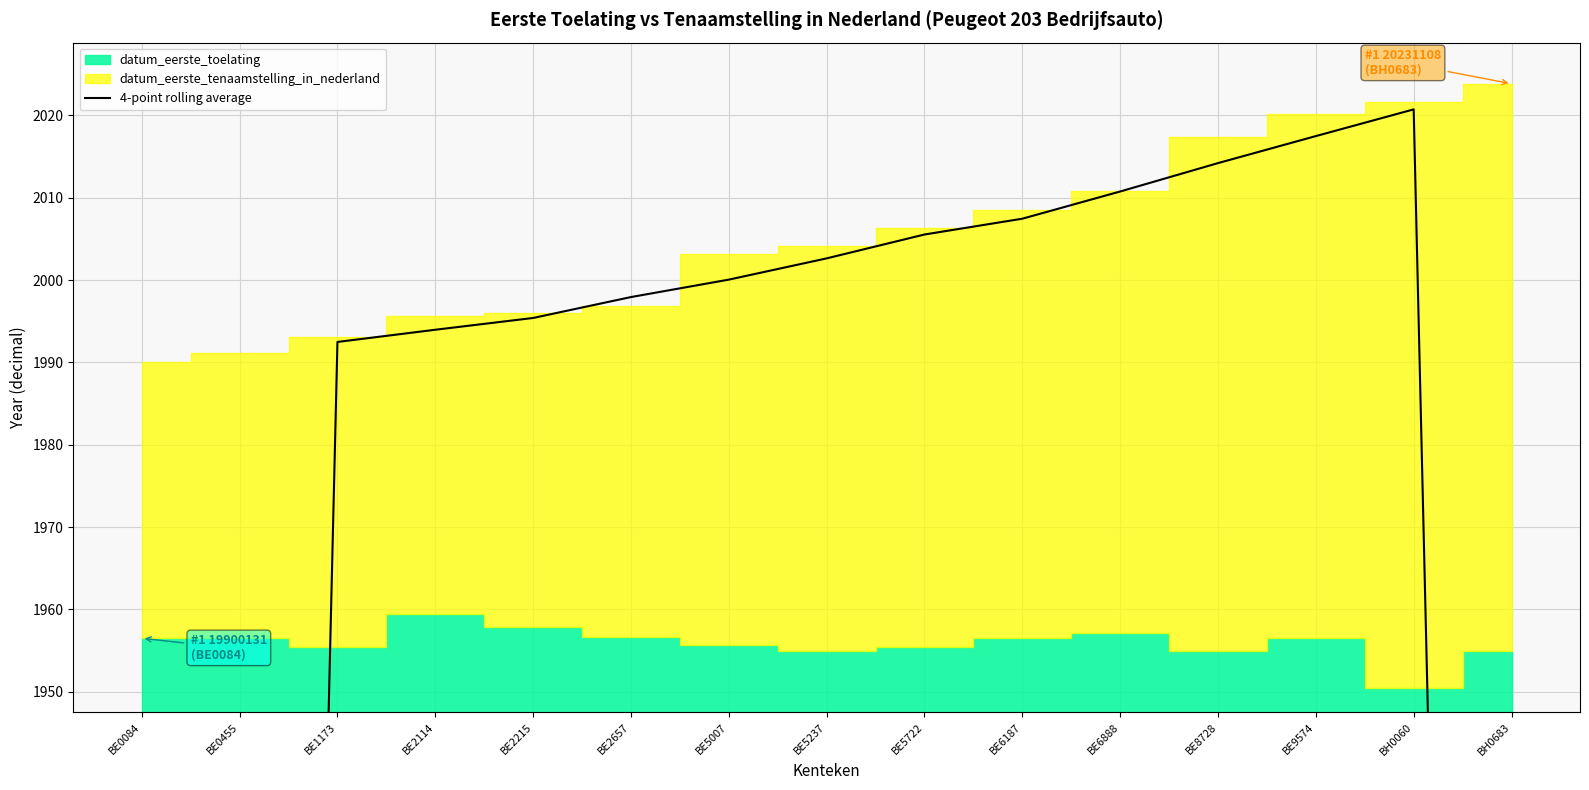

What is the label of the 5th point from the left?

BE2215